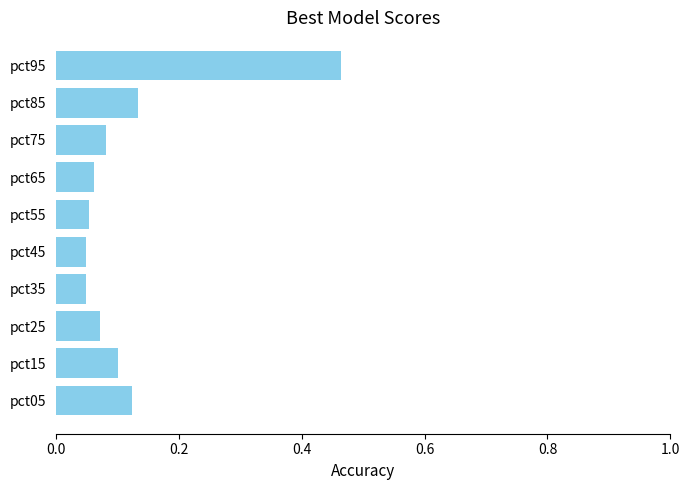

What is the sum of all values?

1.2